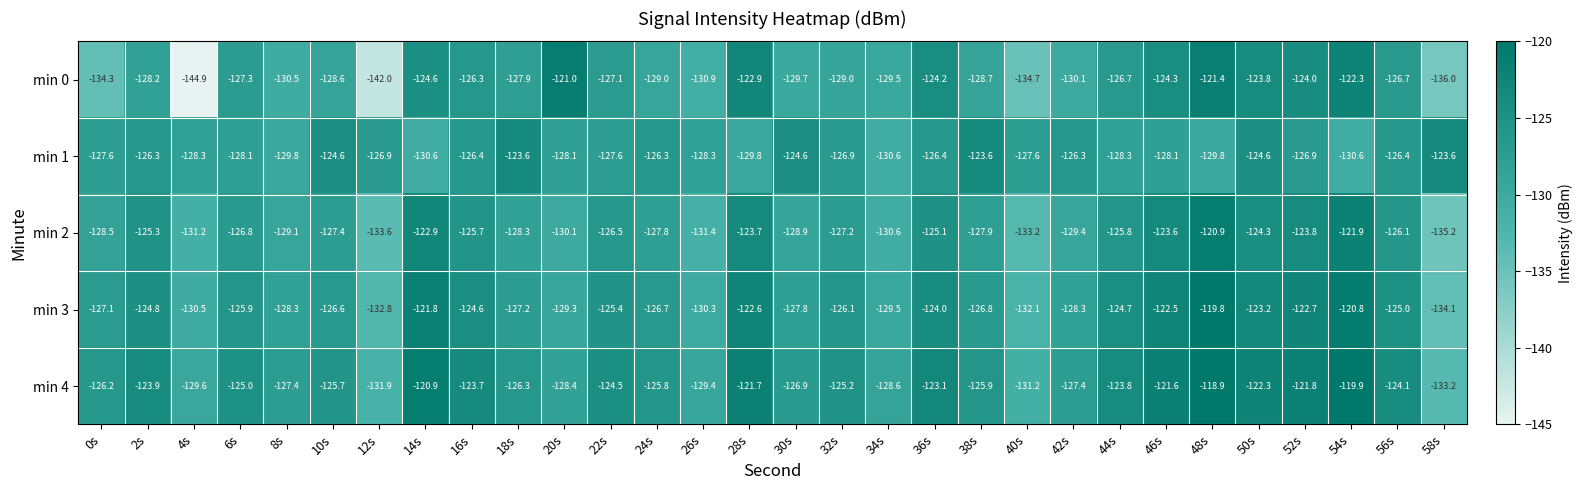

The value of min 1 at 16s is -126.4. True or false?

True